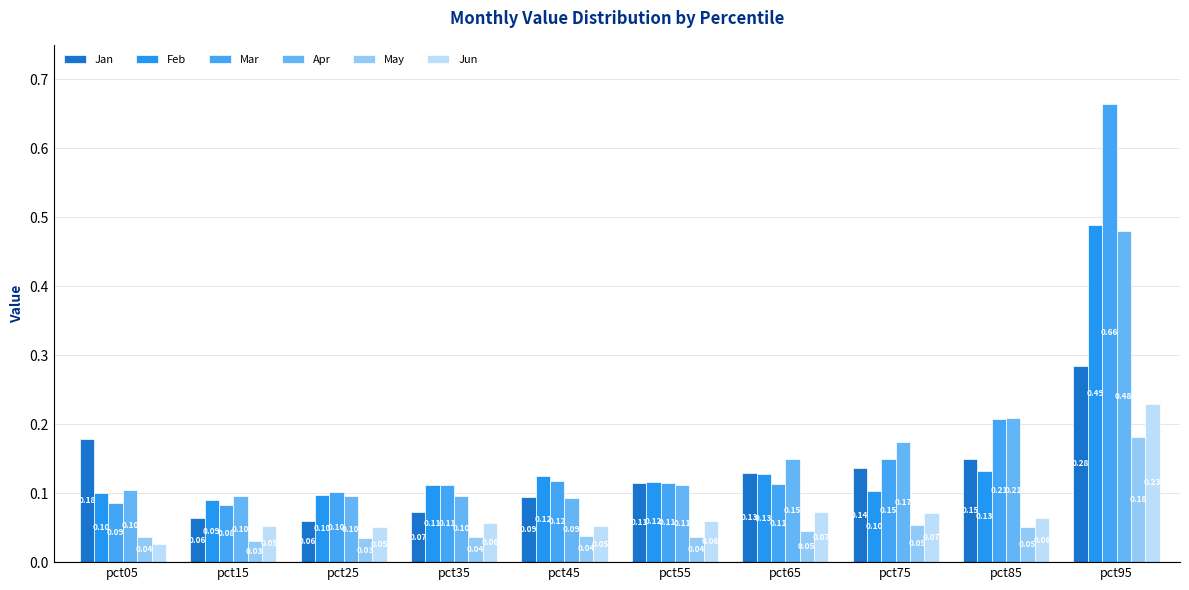

Reading left to right, list all the values displayed in this chart.

Jan: 0.2	0.1	0.1	0.1	0.1	0.1	0.1	0.1	0.1	0.3
Feb: 0.1	0.1	0.1	0.1	0.1	0.1	0.1	0.1	0.1	0.5
Mar: 0.1	0.1	0.1	0.1	0.1	0.1	0.1	0.1	0.2	0.7
Apr: 0.1	0.1	0.1	0.1	0.1	0.1	0.1	0.2	0.2	0.5
May: 0.0	0.0	0.0	0.0	0.0	0.0	0.0	0.1	0.1	0.2
Jun: 0.0	0.1	0.1	0.1	0.1	0.1	0.1	0.1	0.1	0.2